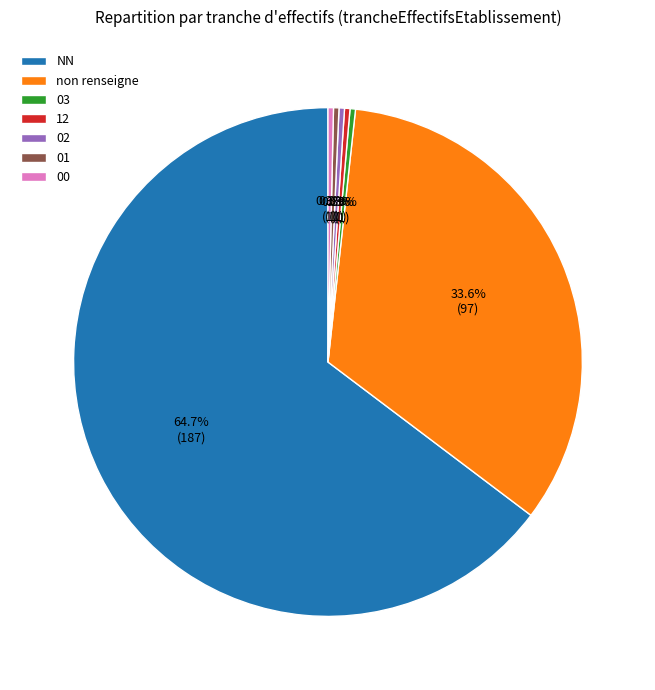

Which slice is the largest?

NN